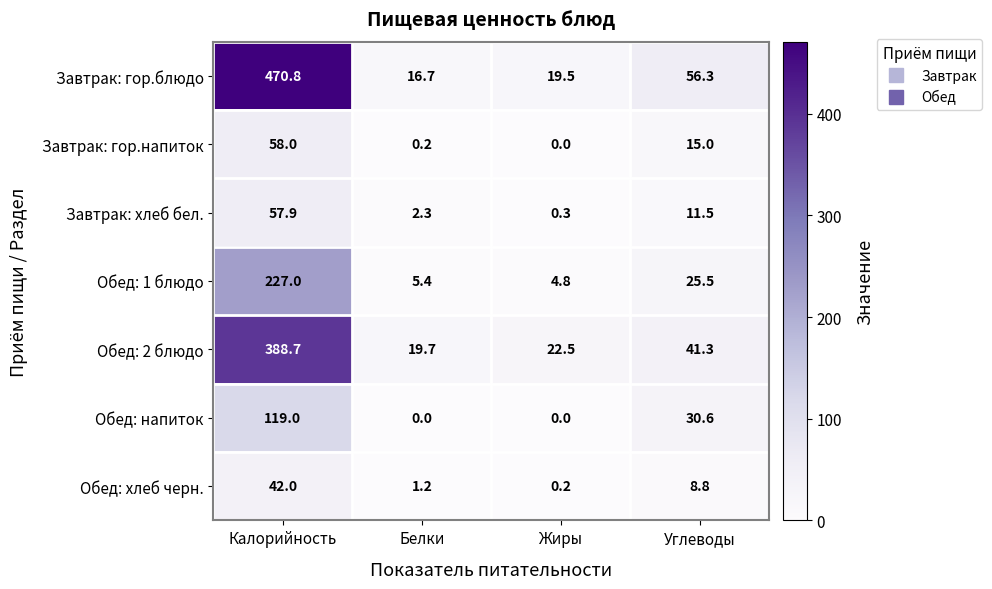

Rank the series by their maximum value, from lowest to highest.

Обед: хлеб черн., Завтрак: хлеб бел., Завтрак: гор.напиток, Обед: напиток, Обед: 1 блюдо, Обед: 2 блюдо, Завтрак: гор.блюдо